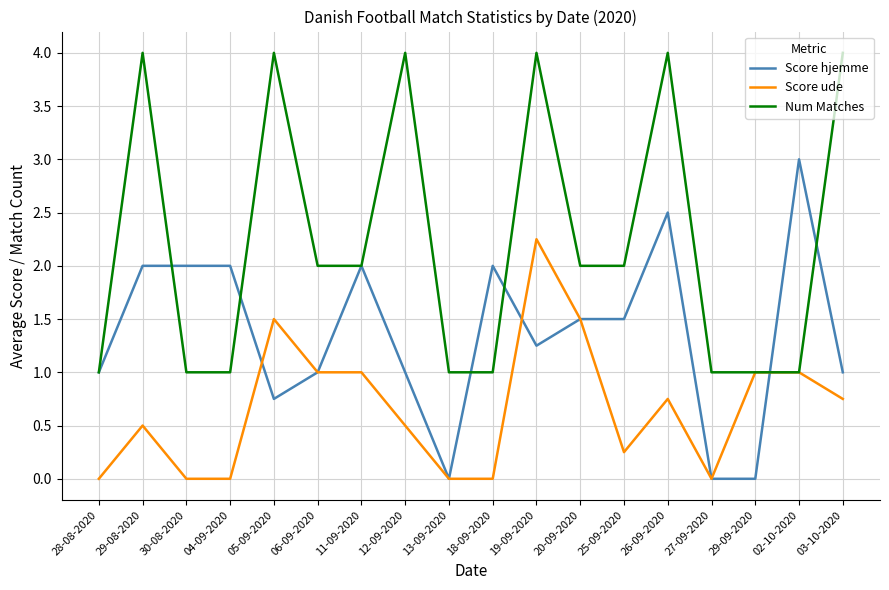

What is the total value across all series at 12-09-2020?

5.5